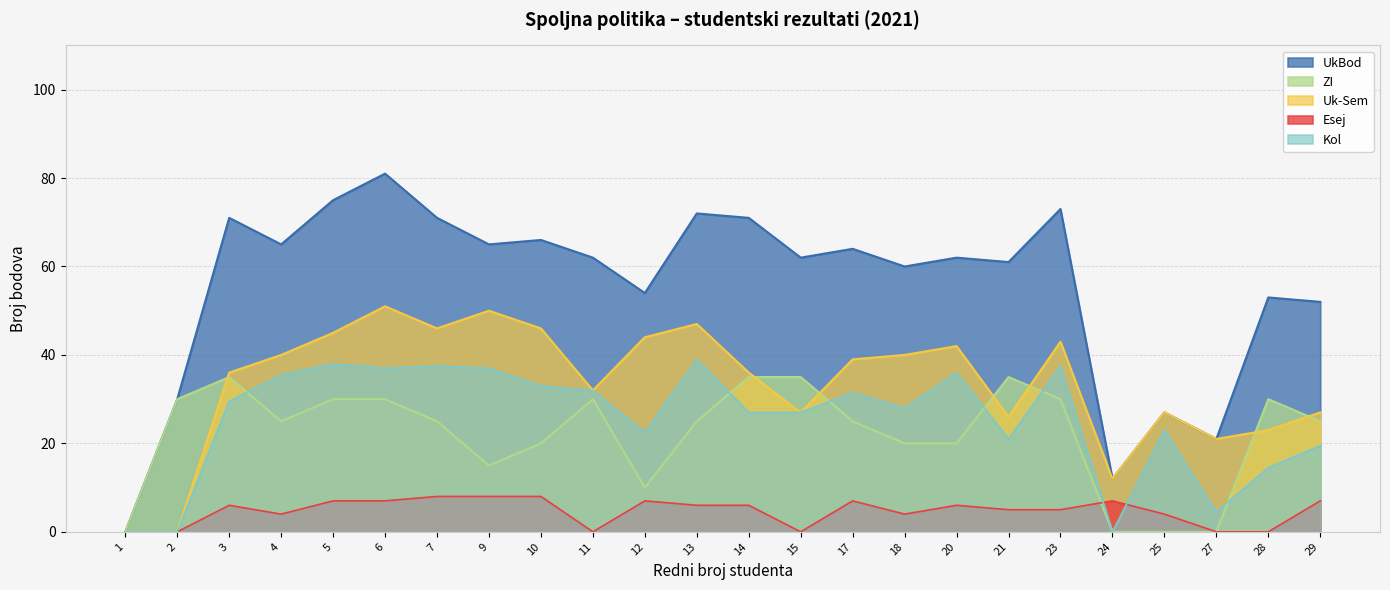

The value of Kol at 10 is 33.0. True or false?

True